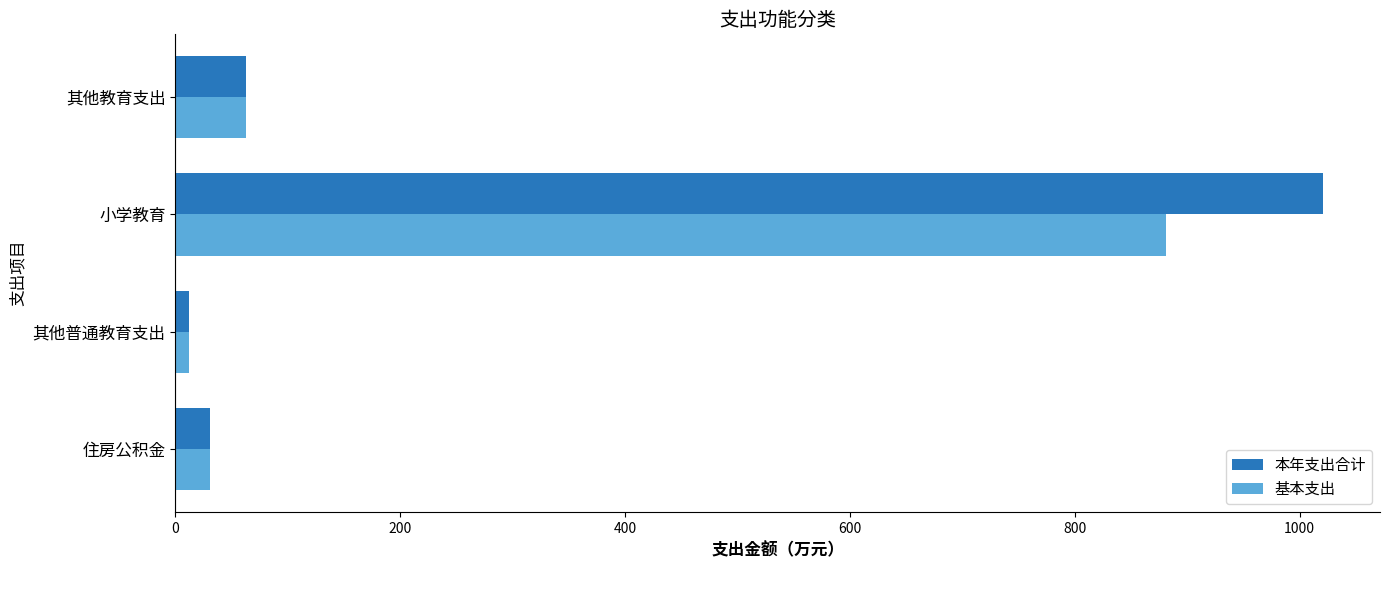

What is the sum of the 本年支出合计 values at 小学教育 and 住房公积金?

1051.0